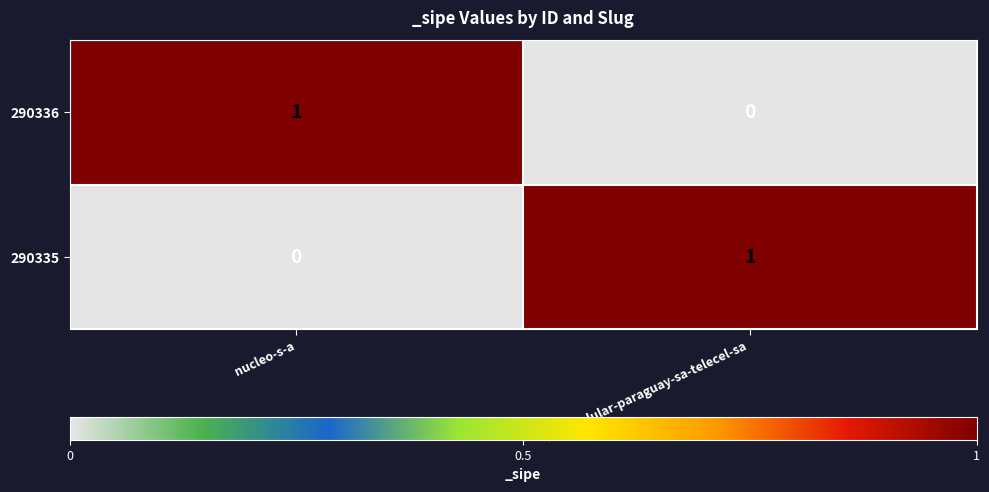

Reading left to right, what are all the values shown in this chart?

290336: nucleo-s-a=1	telef-celular-paraguay-sa-telecel-sa=0
290335: nucleo-s-a=0	telef-celular-paraguay-sa-telecel-sa=1